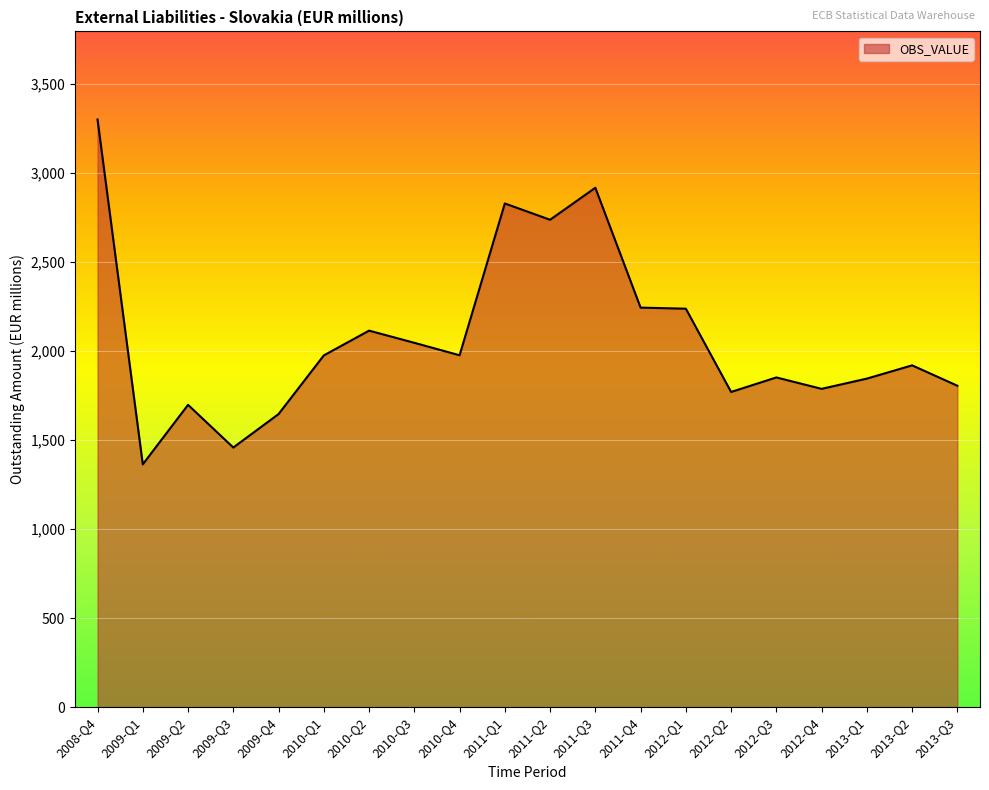

What is the difference between the maximum and minimum values?

1937.1